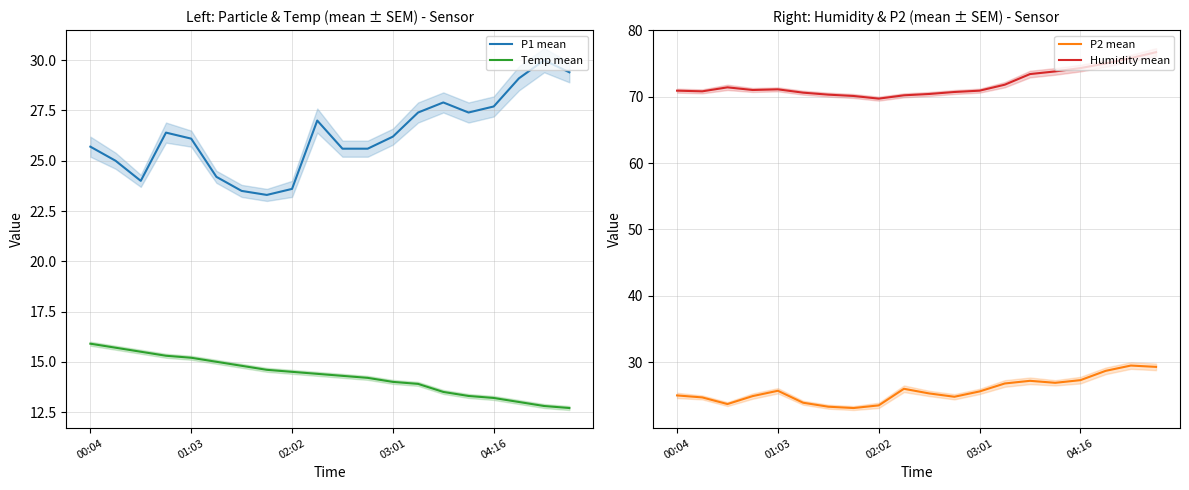

At how many categories does at least one series exceed 36?

20